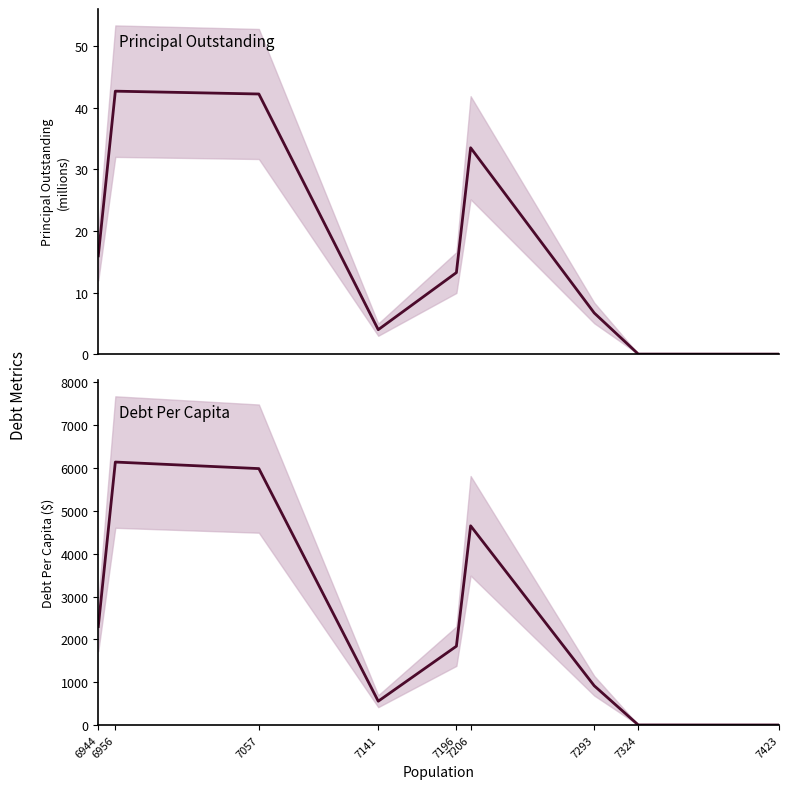

Between 7423 and 7196, which is larger?

7196